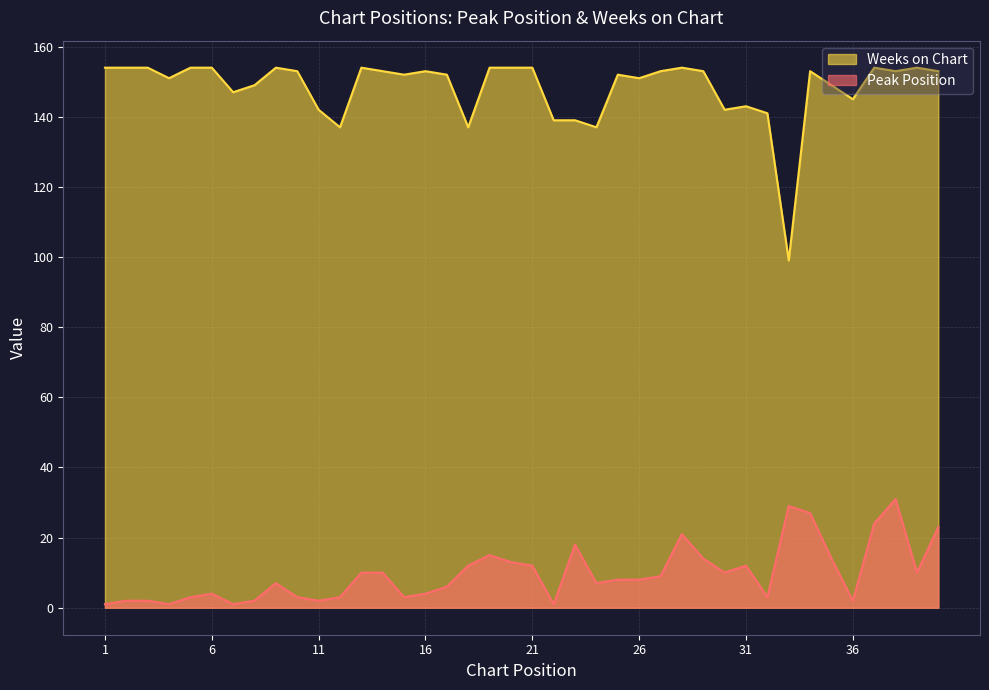

Which series changed the most between 20 and 36?

Peak Position